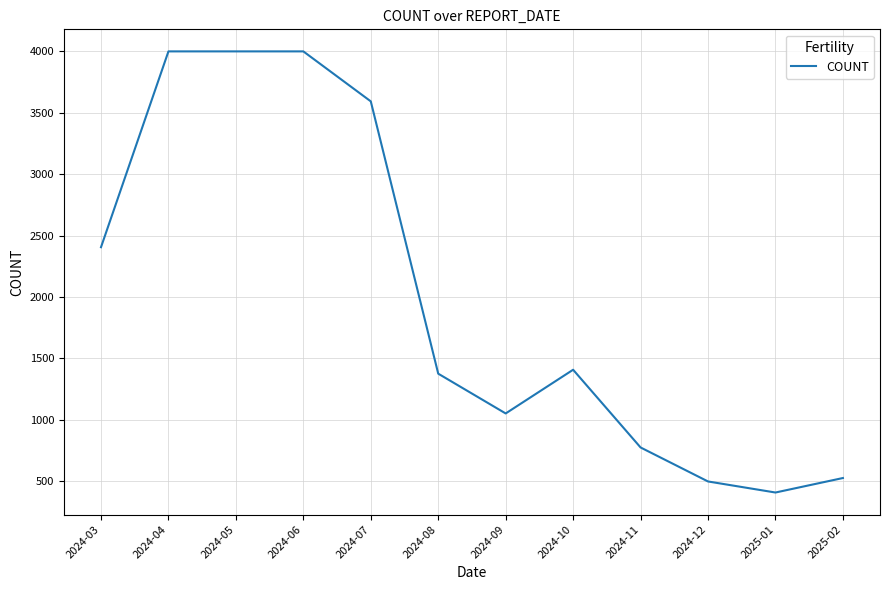

Reading left to right, what are all the values shown in this chart?

2024-03=2405	2024-04=4000	2024-05=4000	2024-06=4000	2024-07=3593	2024-08=1375	2024-09=1051	2024-10=1407	2024-11=774	2024-12=497	2025-01=407	2025-02=525